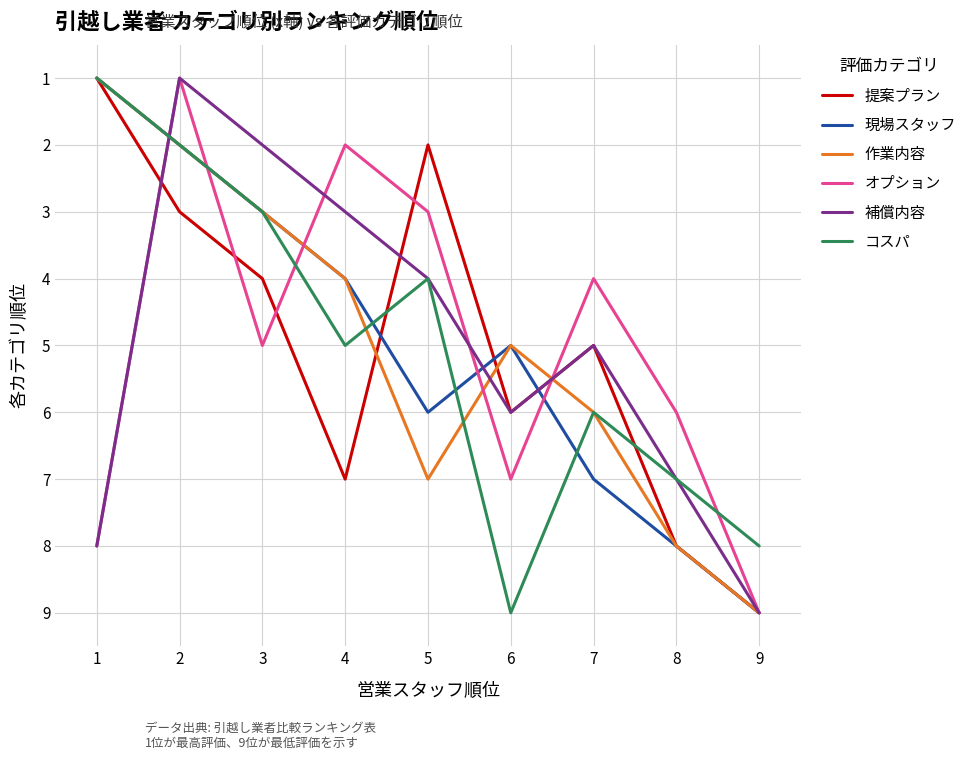

Which category has the lowest value in the 提案プラン series?

1